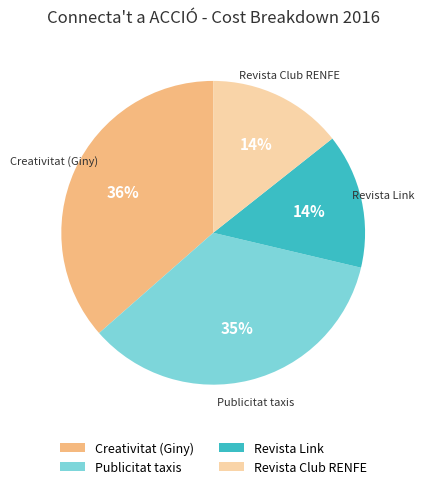

What is the largest slice in the pie chart?

Creativitat (Giny)